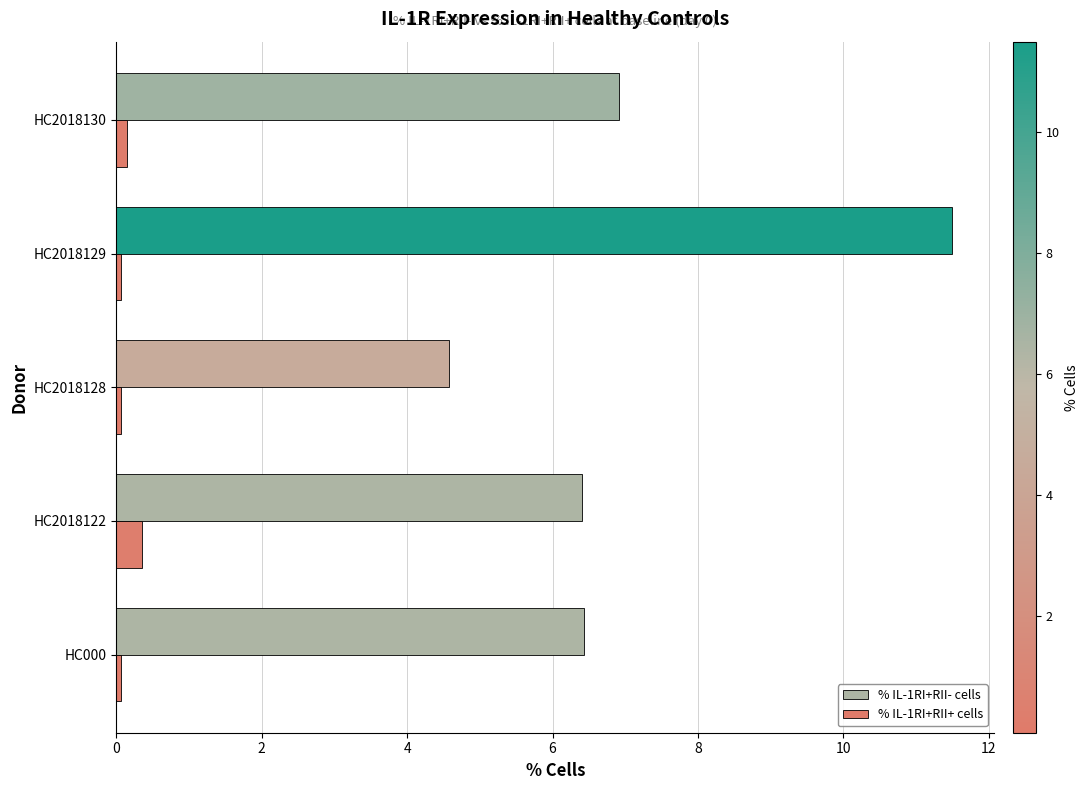

What is the average value of the % IL-1RI+RII+ cells series?

0.1